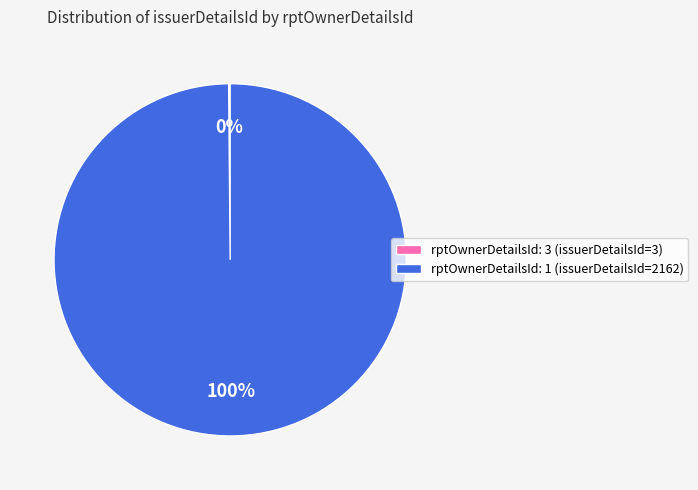

What is the largest slice in the pie chart?

rptOwnerDetailsId: 1